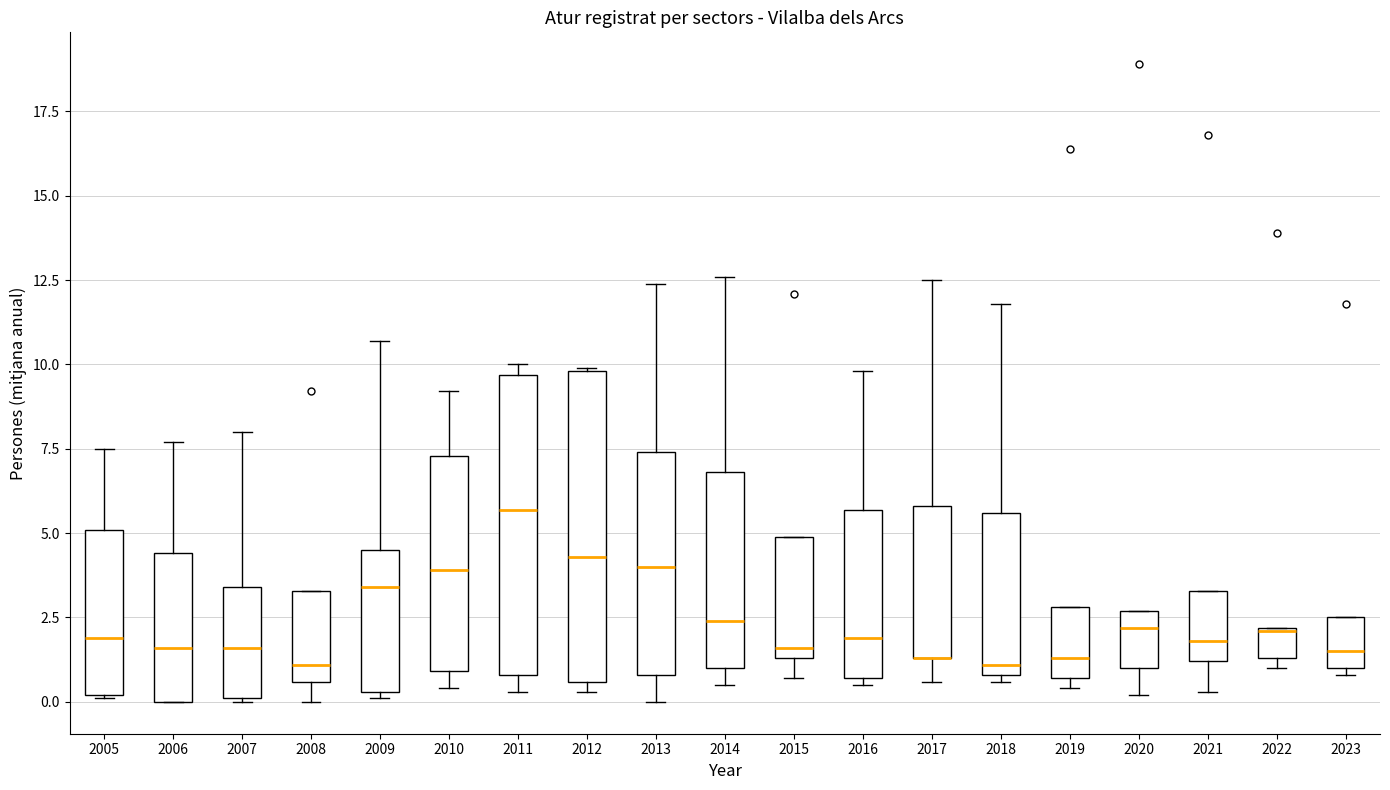

Reading left to right, read every box against the y-axis: the position of its median line, the range the box covers, and the ends of its whiskers. The values are not printed on the chart, so give them approximately, as read against the axis.

2005: median 2.0, box 0.0 to 5.0, whiskers 0.0 to 7.5
2006: median 1.5, box 0.0 to 4.5, whiskers 0.0 to 7.5
2007: median 1.5, box 0.0 to 3.5, whiskers 0.0 to 8.0
2008: median 1.0, box 0.5 to 3.5, whiskers 0.0 to 3.5
2009: median 3.5, box 0.5 to 4.5, whiskers 0.0 to 10.5
2010: median 4.0, box 1.0 to 7.5, whiskers 0.5 to 9.0
2011: median 5.5, box 1.0 to 9.5, whiskers 0.5 to 10.0
2012: median 4.5, box 0.5 to 10.0, whiskers 0.5 (just below the box's lower edge) to 10.0
2013: median 4.0, box 1.0 to 7.5, whiskers 0.0 to 12.5
2014: median 2.5, box 1.0 to 7.0, whiskers 0.5 to 12.5
2015: median 1.5 (just above the box's lower edge), box 1.5 to 5.0, whiskers 0.5 to 5.0
2016: median 2.0, box 0.5 to 5.5, whiskers 0.5 (just below the box's lower edge) to 10.0
2017: median 1.5 (drawn on the box's lower edge), box 1.5 to 6.0, whiskers 0.5 to 12.5
2018: median 1.0 (just above the box's lower edge), box 1.0 to 5.5, whiskers 0.5 to 12.0
2019: median 1.5, box 0.5 to 3.0, whiskers 0.5 (just below the box's lower edge) to 3.0
2020: median 2.0, box 1.0 to 2.5, whiskers 0.0 to 2.5
2021: median 2.0, box 1.0 to 3.5, whiskers 0.5 to 3.5
2022: median 2.0, box 1.5 to 2.0, whiskers 1.0 to 2.0
2023: median 1.5, box 1.0 to 2.5, whiskers 1.0 (just below the box's lower edge) to 2.5